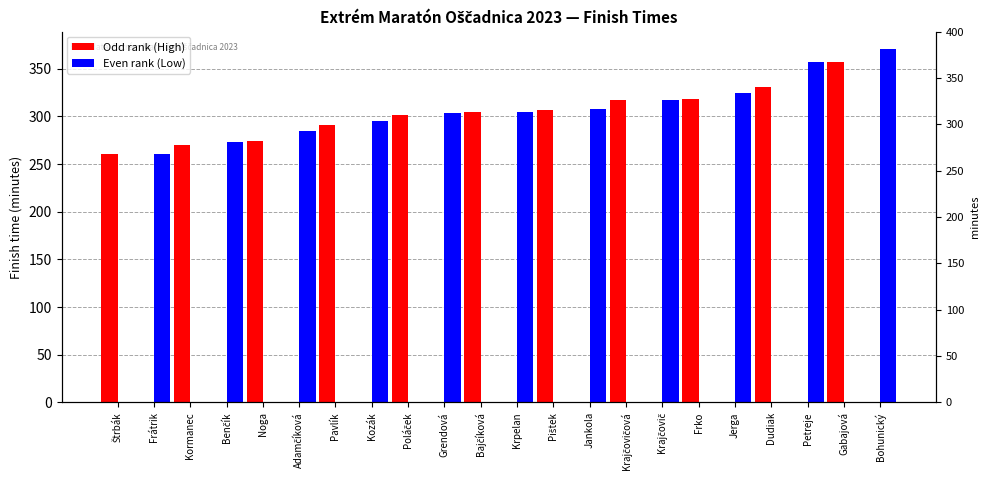

Is the value of Even rank (Low) at Štrbák greater than the value of Odd rank (High) at Kozák?

No